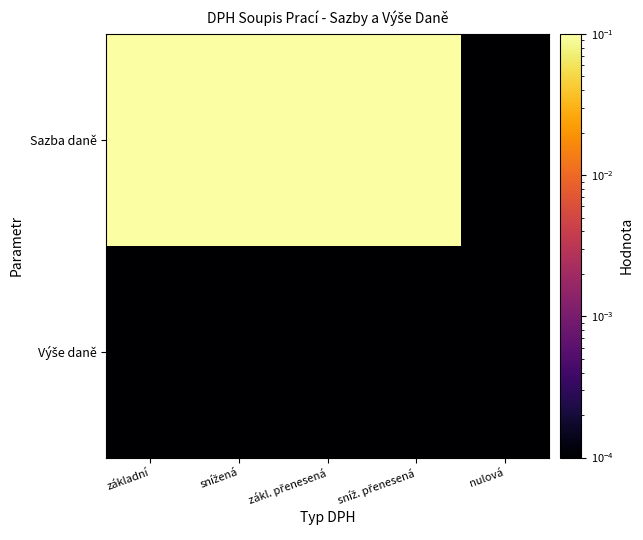

Which series has the largest range (max minus min)?

Sazba daně